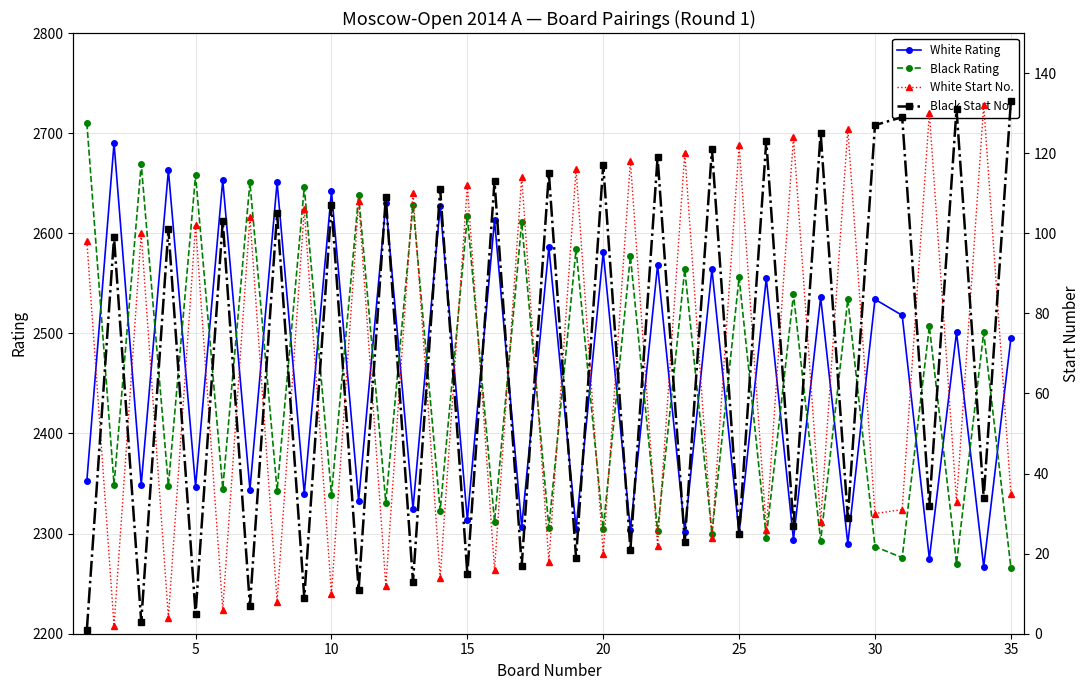

How many intersections are there between Black Rating and White Rating?

33